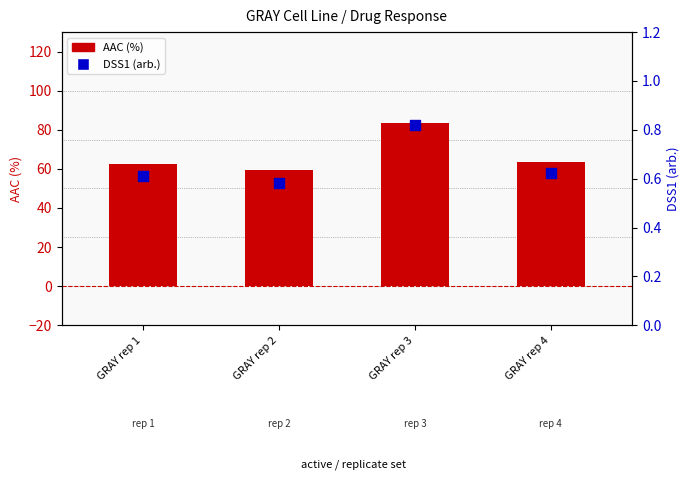

Which series contains the lowest Y value?

DSS1 (arb.)